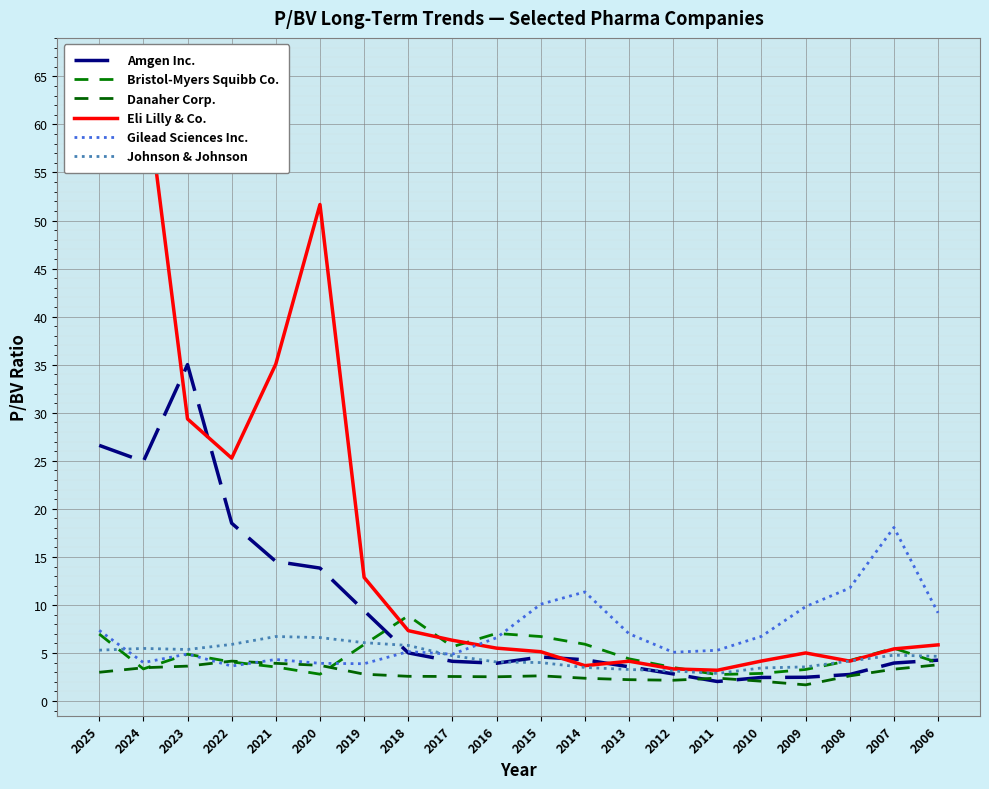

What are all the series names shown in the legend?

Amgen Inc., Bristol-Myers Squibb Co., Danaher Corp., Eli Lilly & Co., Gilead Sciences Inc., Johnson & Johnson